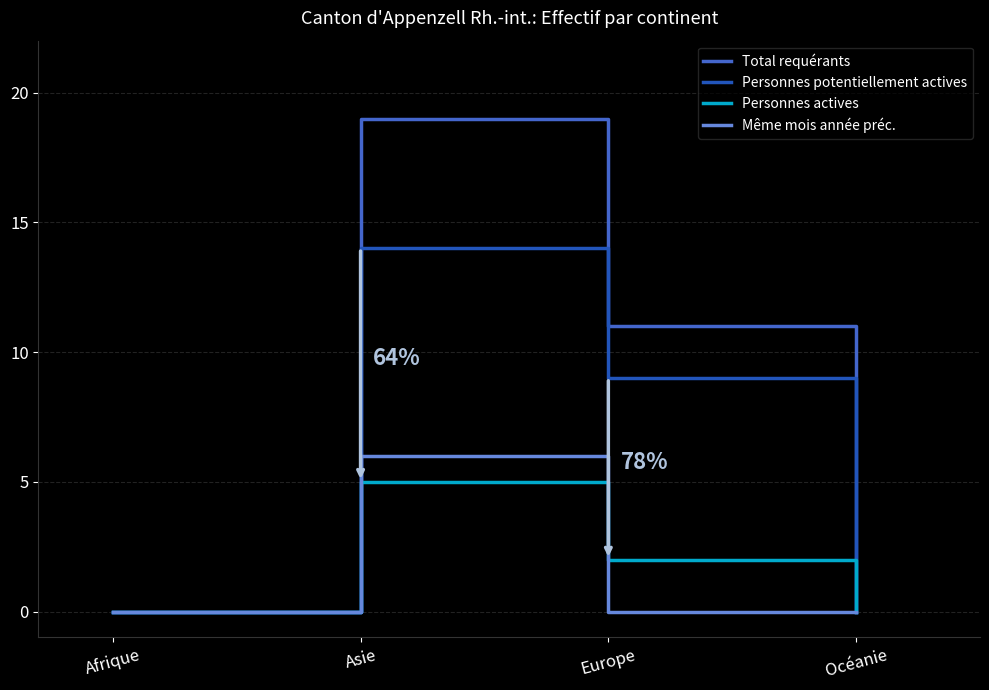

True or false: Même mois année préc. has more than 2 points higher than both neighbors.

False